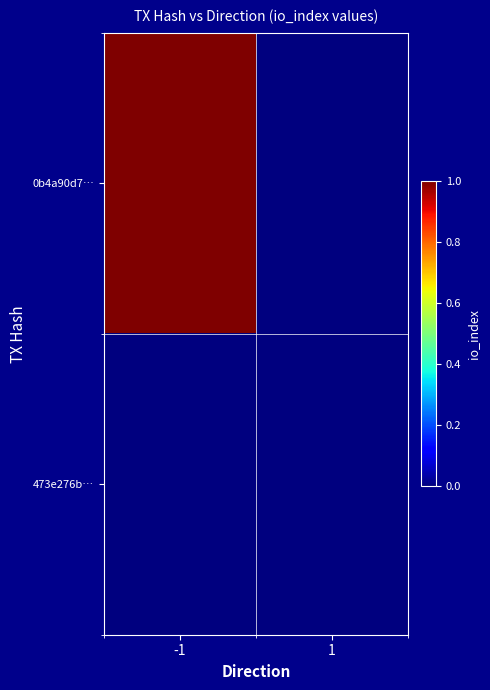

Reading left to right, list all the values displayed in this chart.

0b4a90d7…: -1=1	1=0
473e276b…: -1=0	1=0